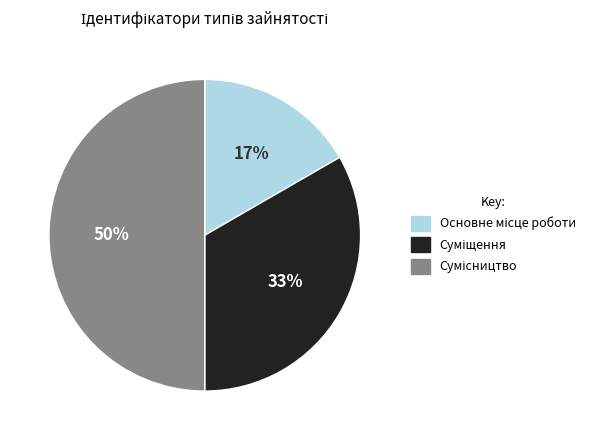

To the nearest percent, what is the difference between the largest and smallest slice percentages?

33%